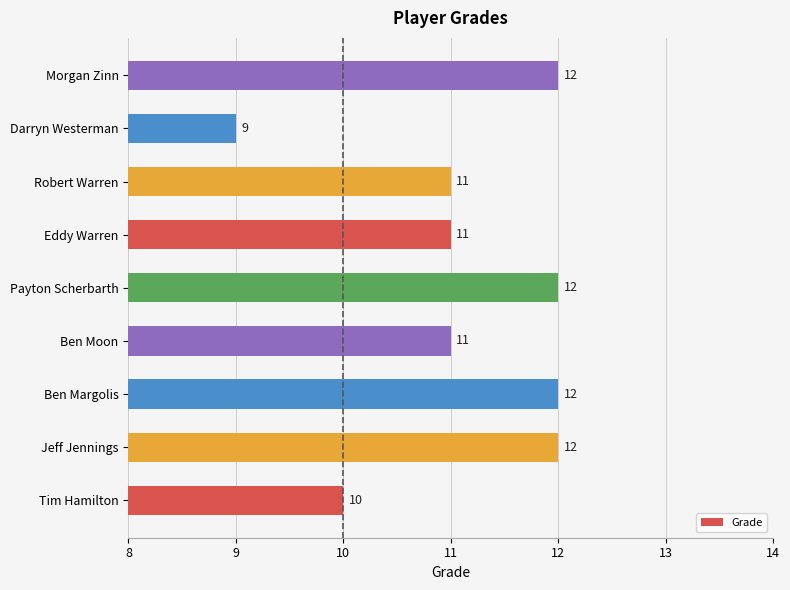

The chart shows a value of 6 at Jeff Jennings. True or false?

False